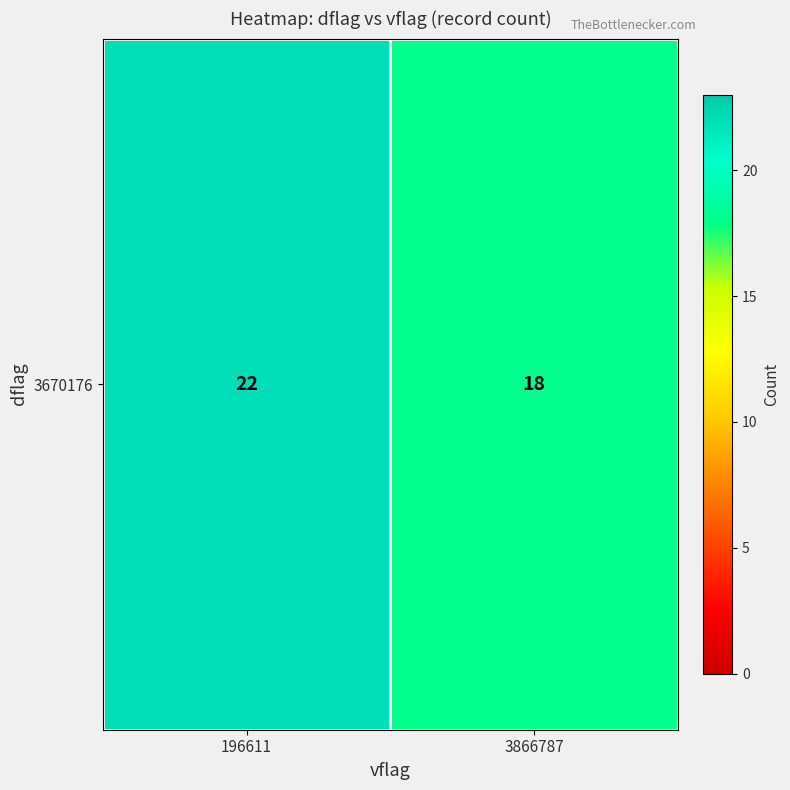

Reading right to left, extract all data points from this chart.

3866787=18	196611=22